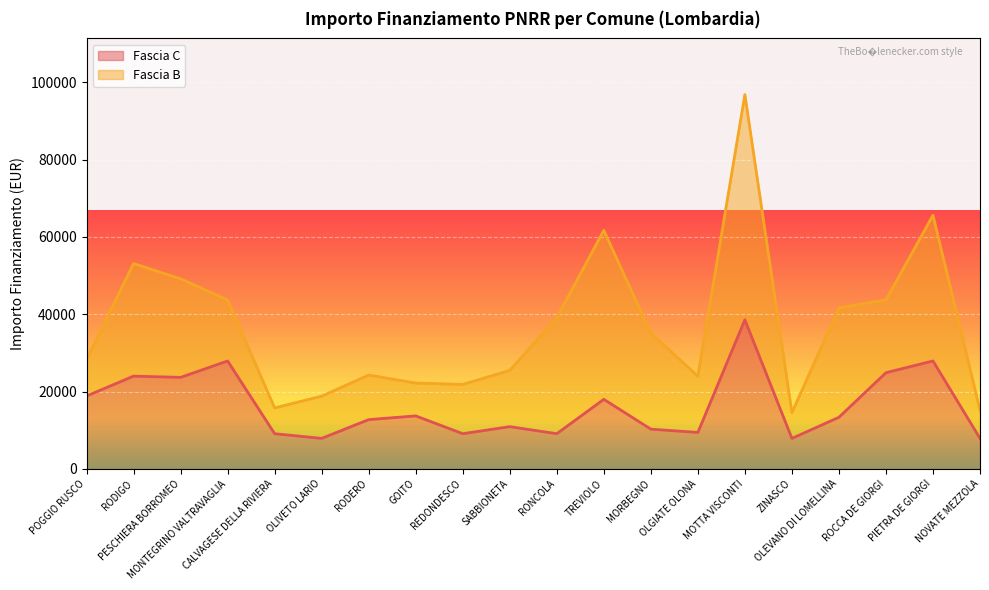

What is the average value?

16263